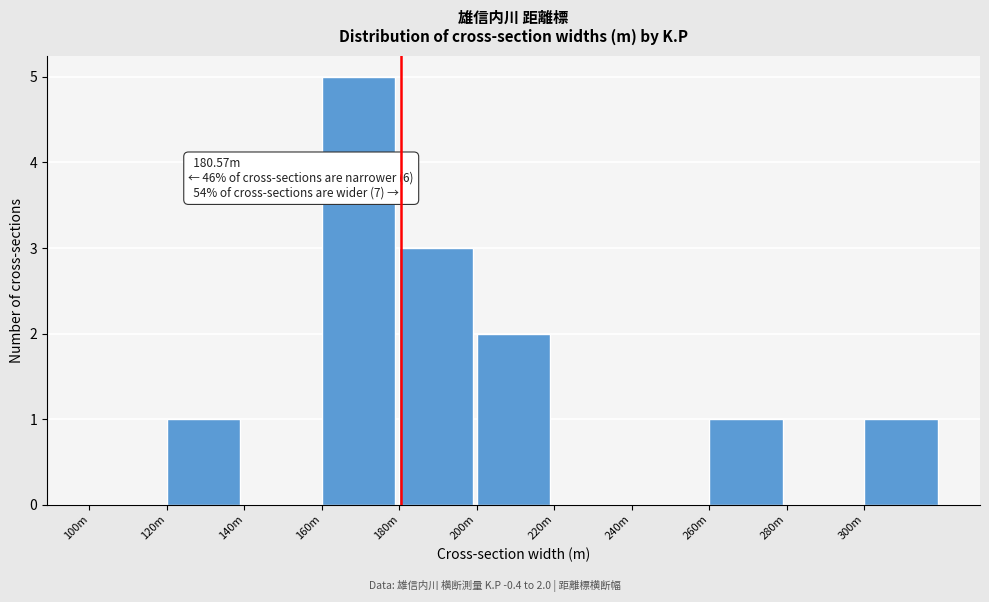

Reading left to right, extract all data points from this chart.

100m=0	120m=1	140m=0	160m=5	180m=3	200m=2	220m=0	240m=0	260m=1	280m=0	300m=1